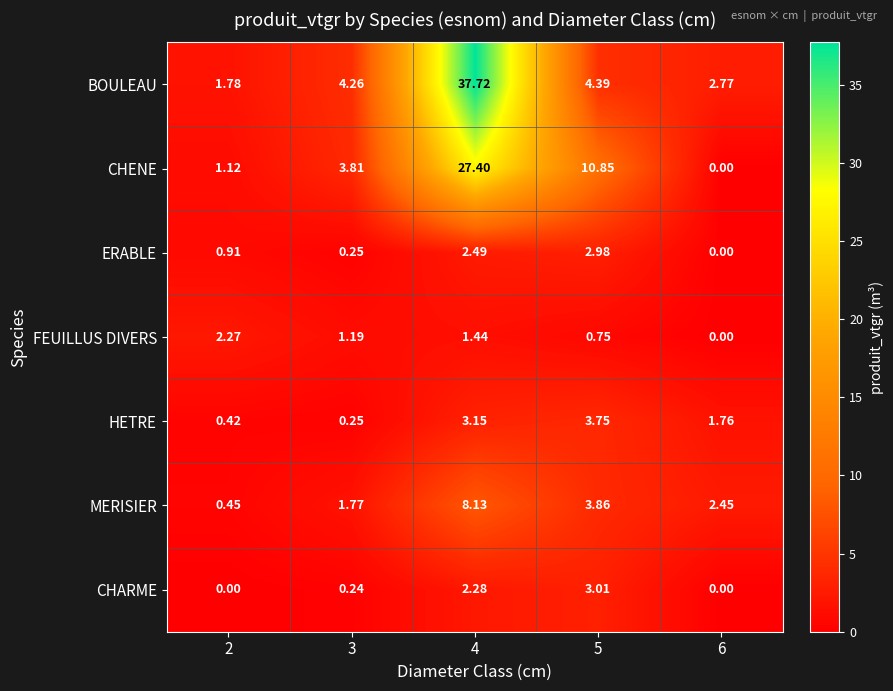

Which series has the largest total across all categories?

BOULEAU